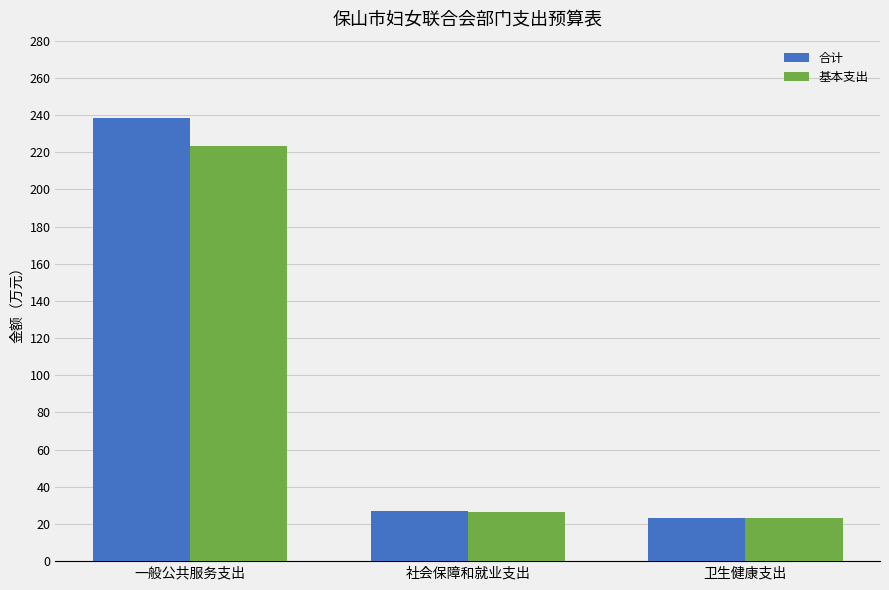

What is the label of the 1st bar from the right?

卫生健康支出